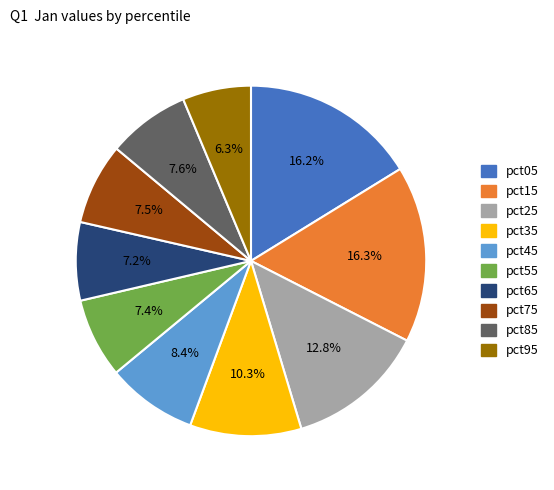

What is the smallest slice in the pie chart?

pct95